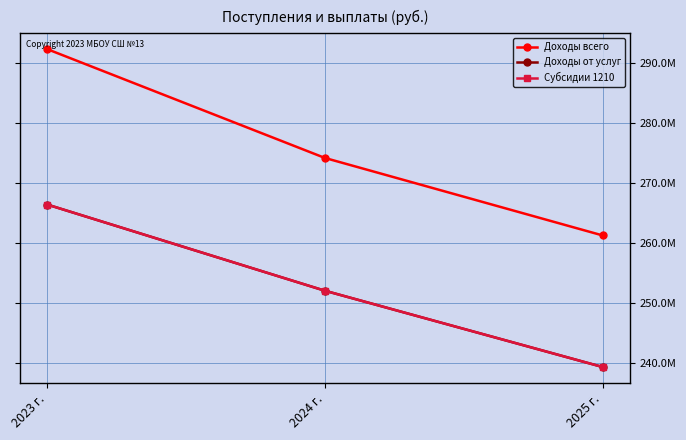

Reading left to right, list all the values displayed in this chart.

Доходы всего: 292303470.4	274198038.1	261308528.7
Доходы от услуг: 266436500.0	252097700.0	239405700.0
Субсидии 1210: 266436500.0	252097700.0	239405700.0